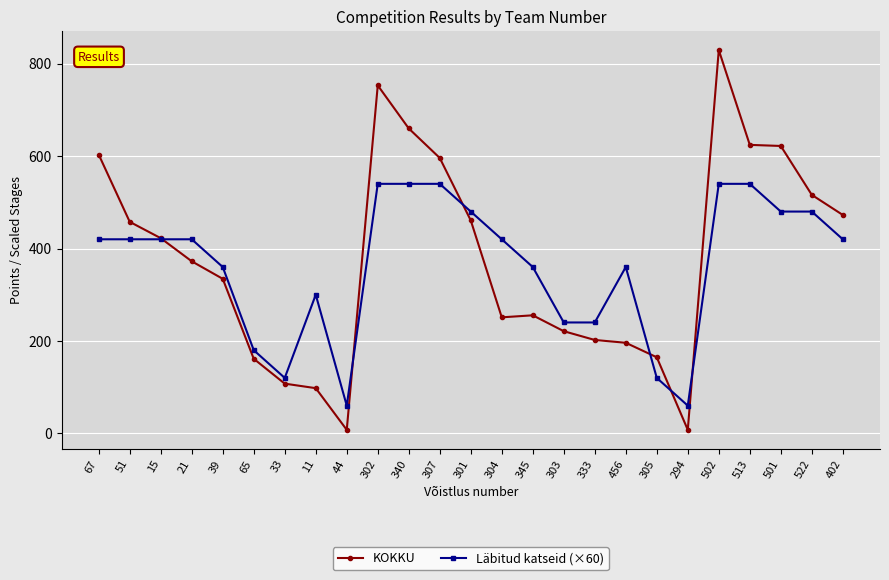

What is the maximum value shown in the chart?

829.5